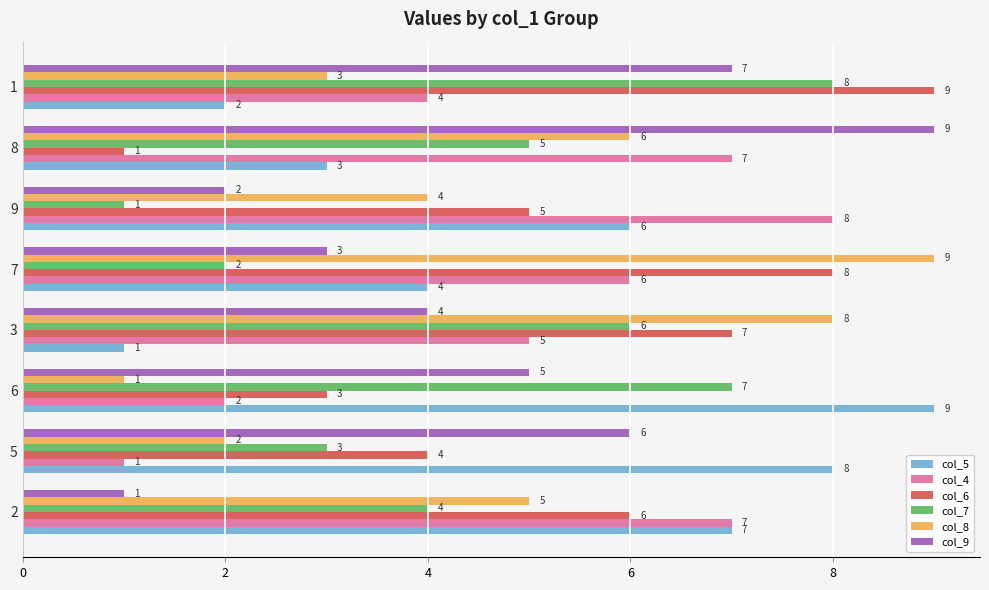

What are all the series names shown in the legend?

col_5, col_4, col_6, col_7, col_8, col_9